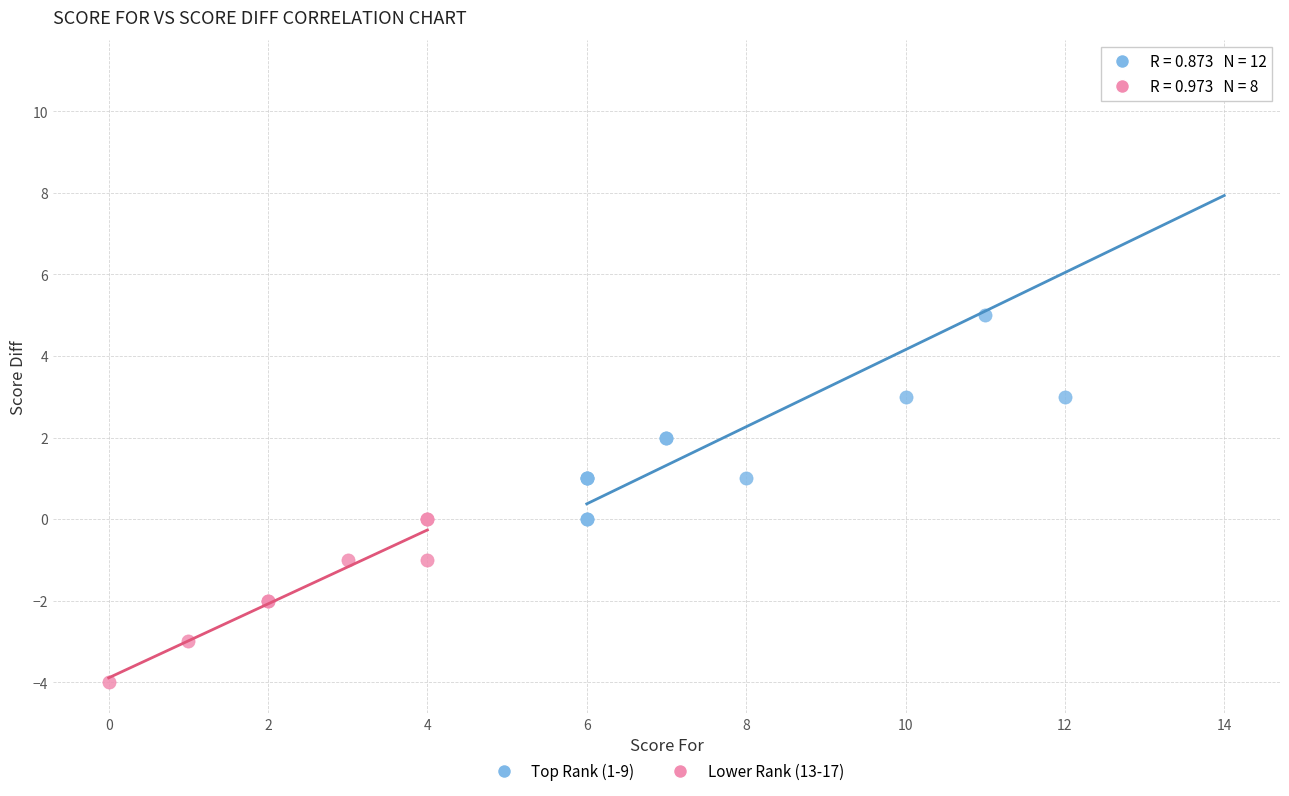

Which series contains the lowest Y value?

Lower Rank (13-17)